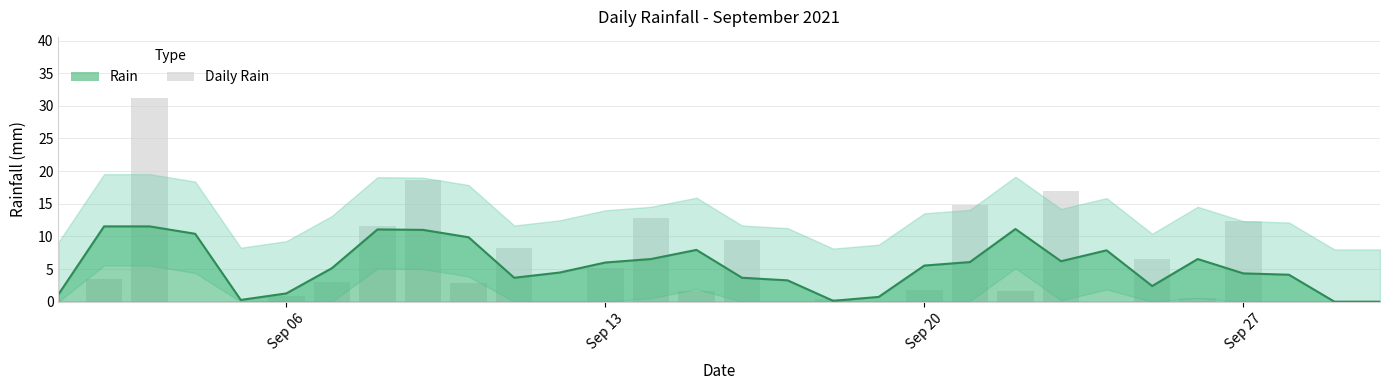

The value at 2021-09-25 is 6.6. True or false?

True